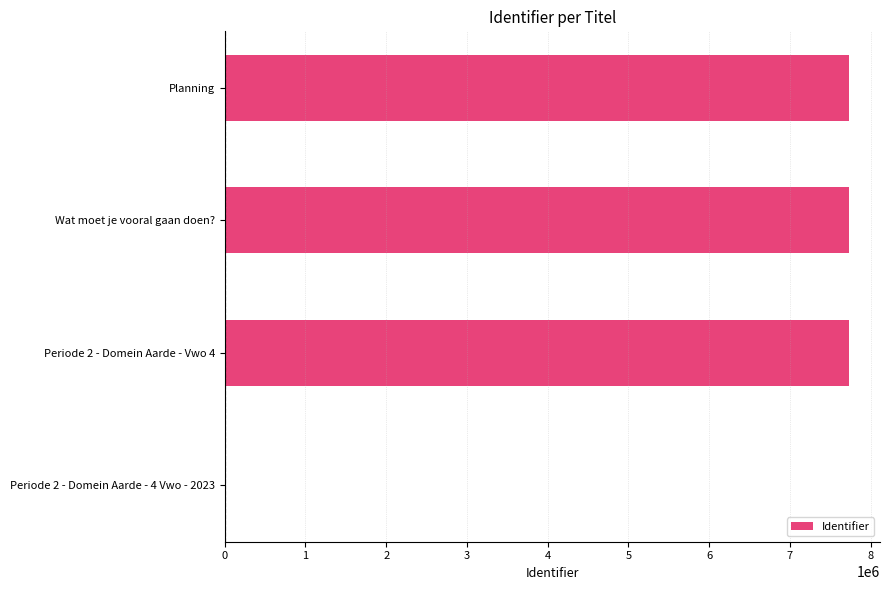

Approximately how many times larger is the value at Planning compared to Wat moet je vooral gaan doen??

1.0